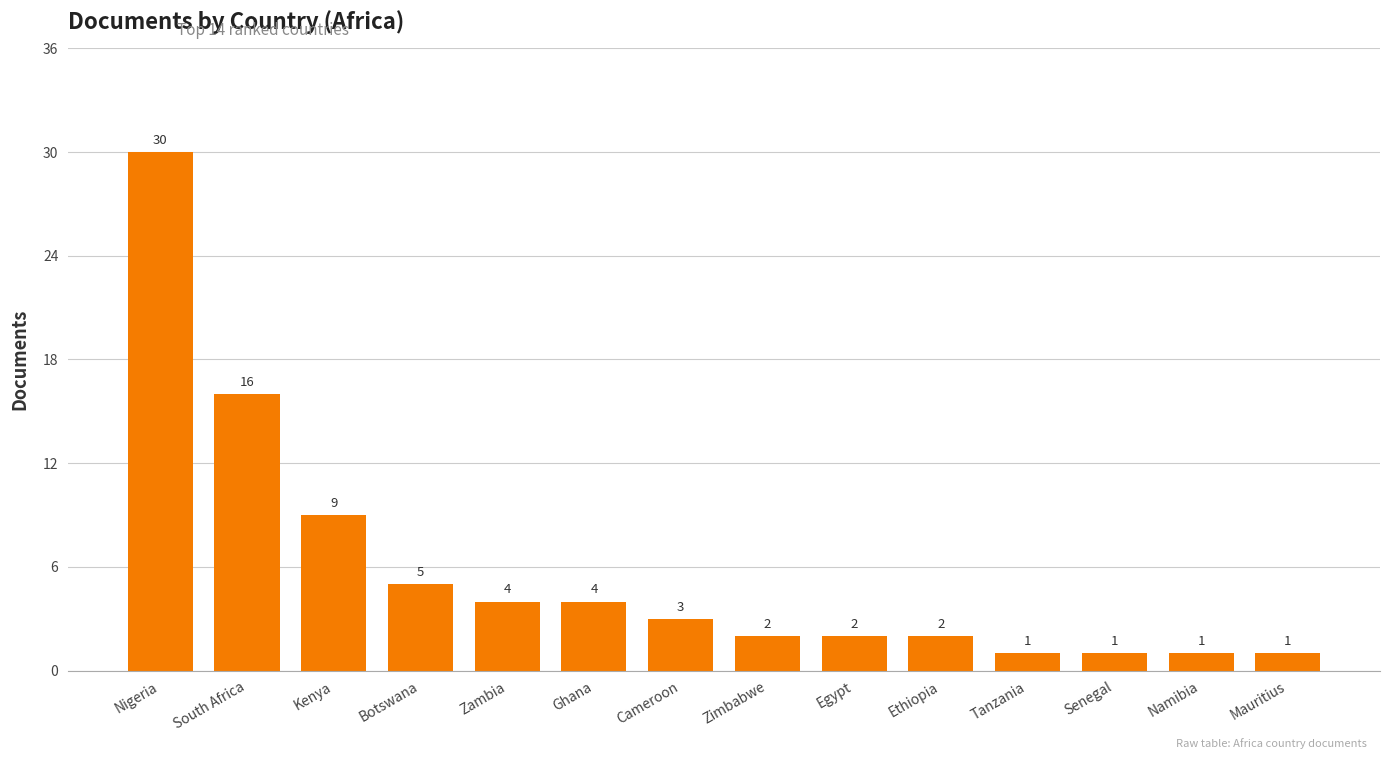

Between Nigeria and Tanzania, which is larger?

Nigeria